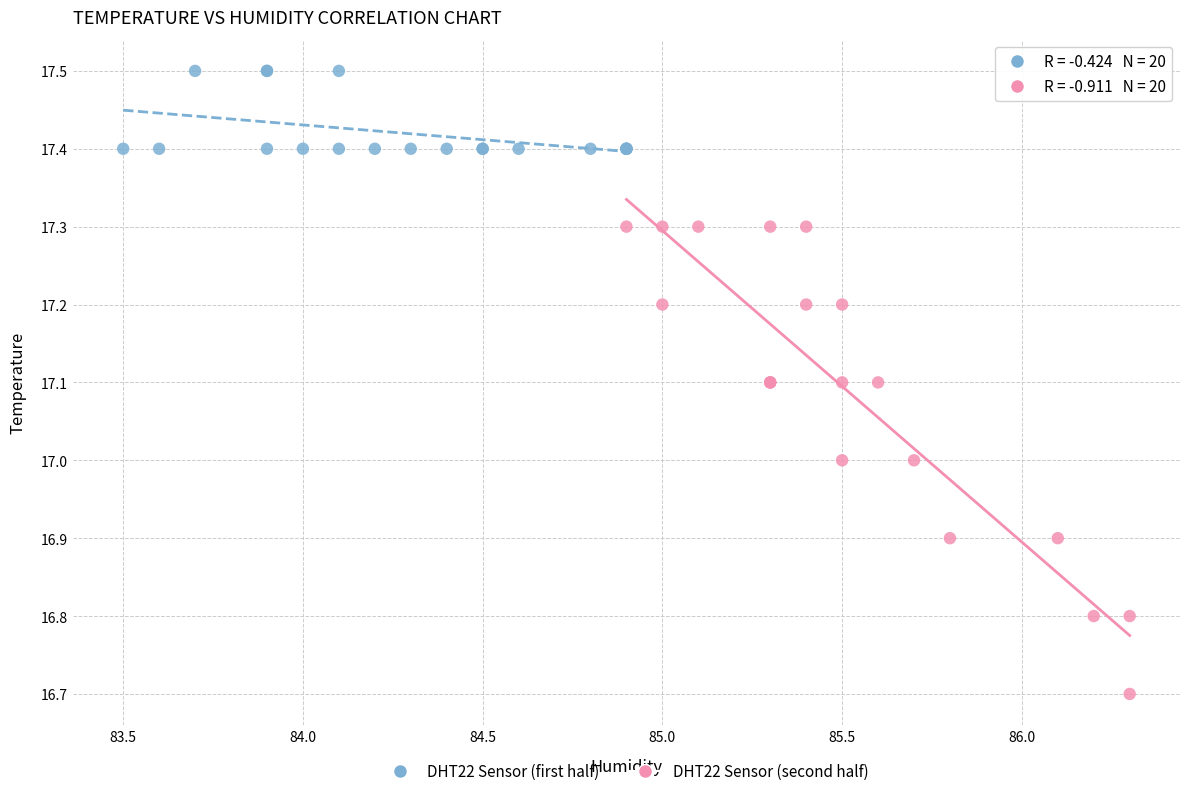

Which series contains the lowest Y value?

DHT22 Sensor (second half)